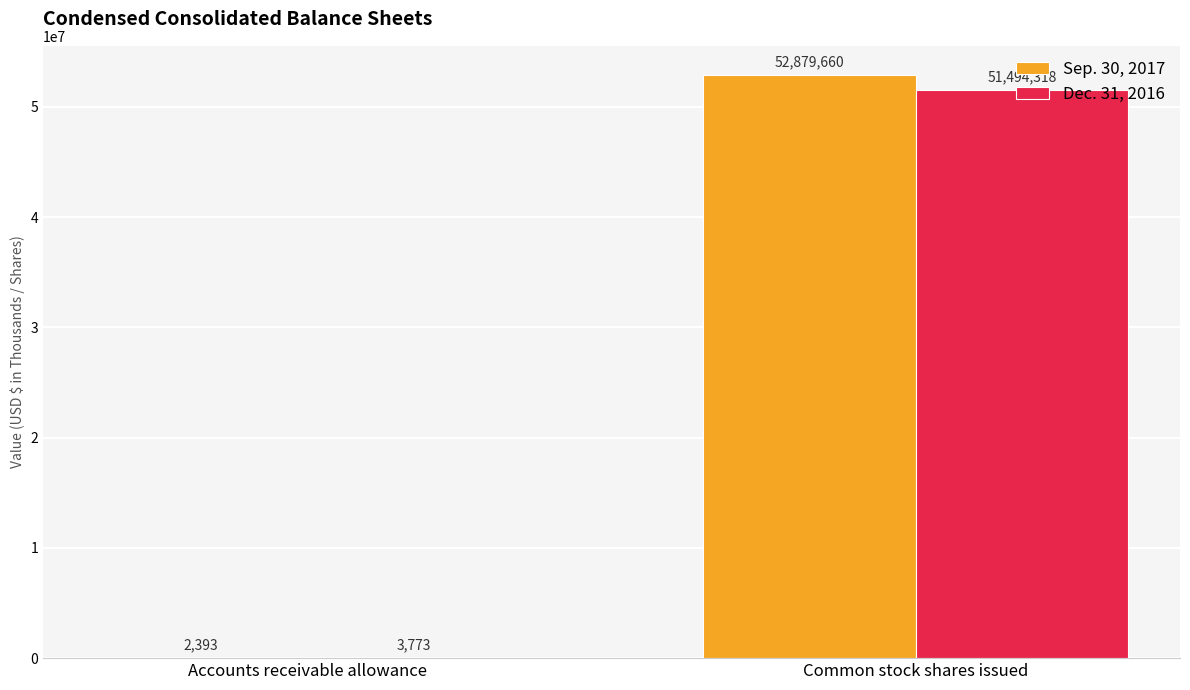

Which series has the widest spread of values?

Sep. 30, 2017